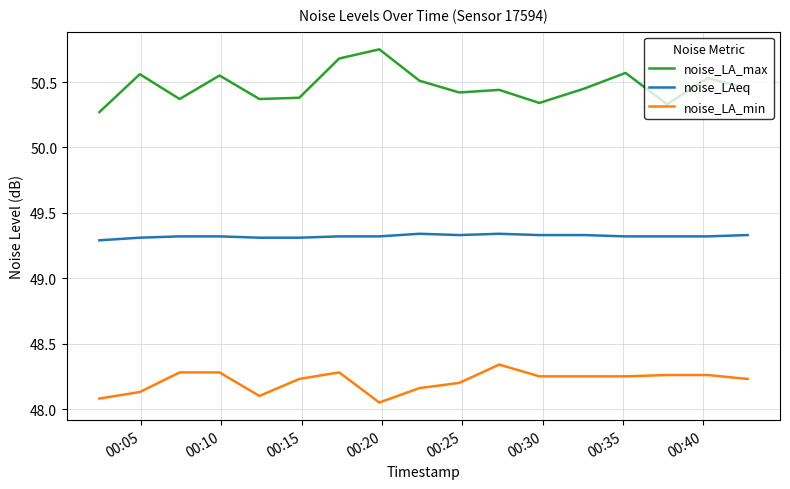

In noise_LA_max, how many points are lower than both neighbors (excluding endpoints)?

5